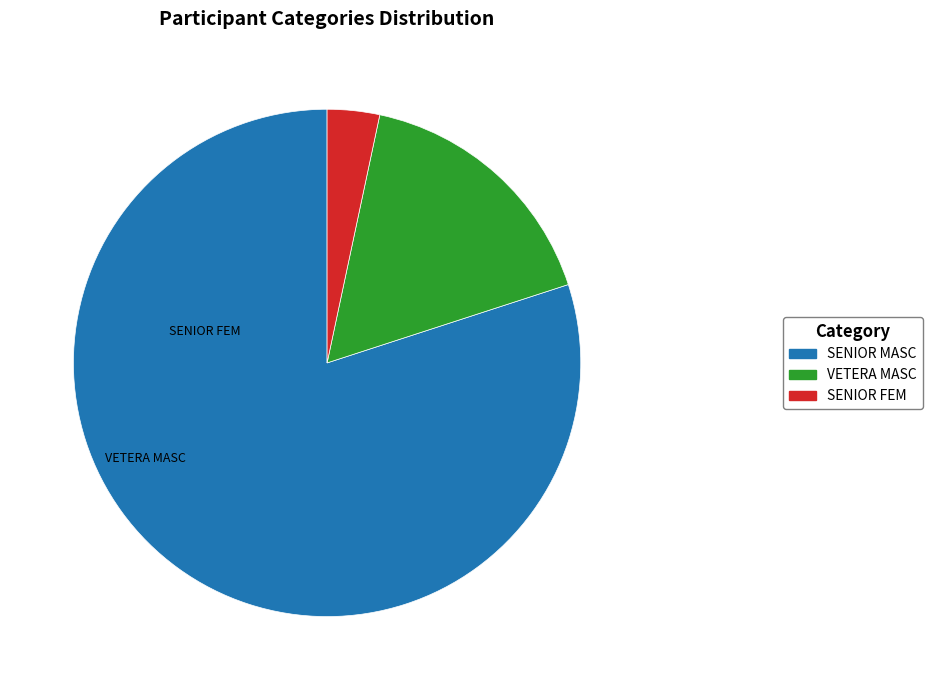

Rank the categories by value from highest to lowest.

SENIOR MASC, VETERA MASC, SENIOR FEM